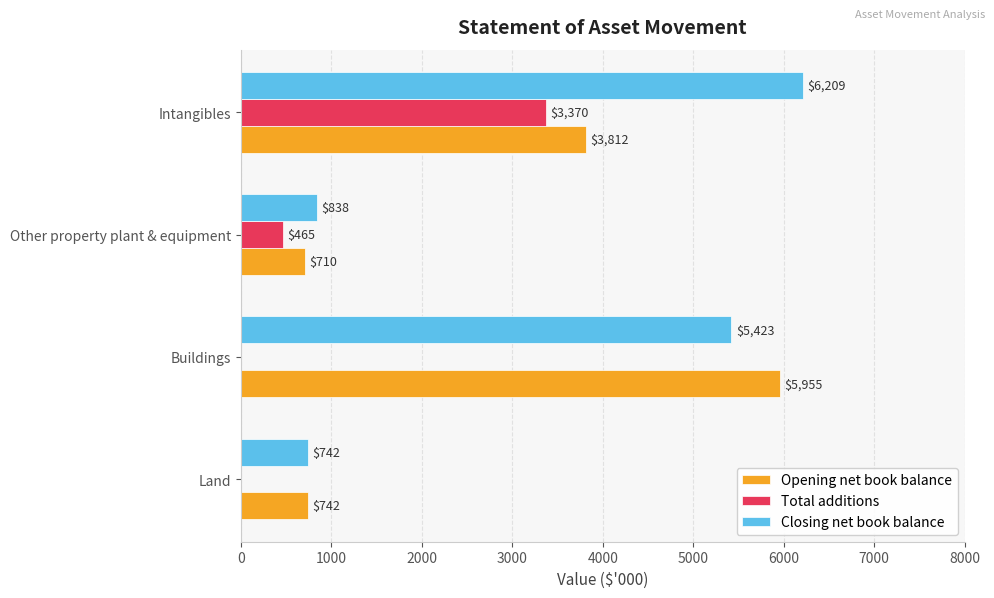

How many series are shown in this chart?

3